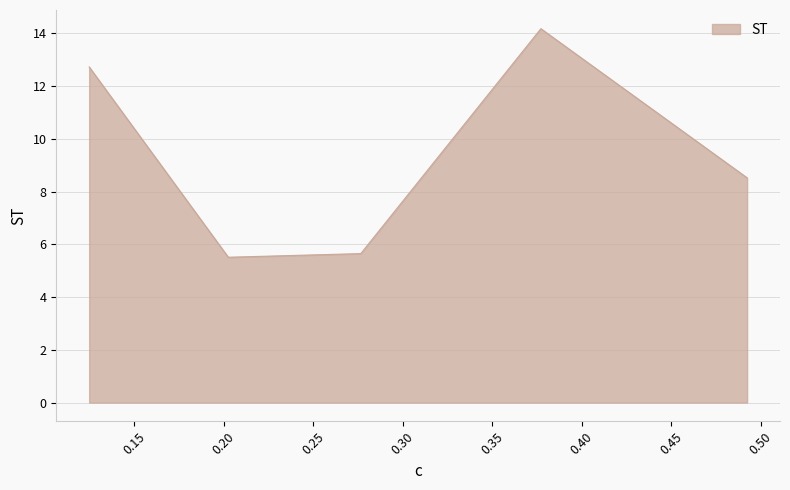

Does the chart have visible grid lines?

Yes